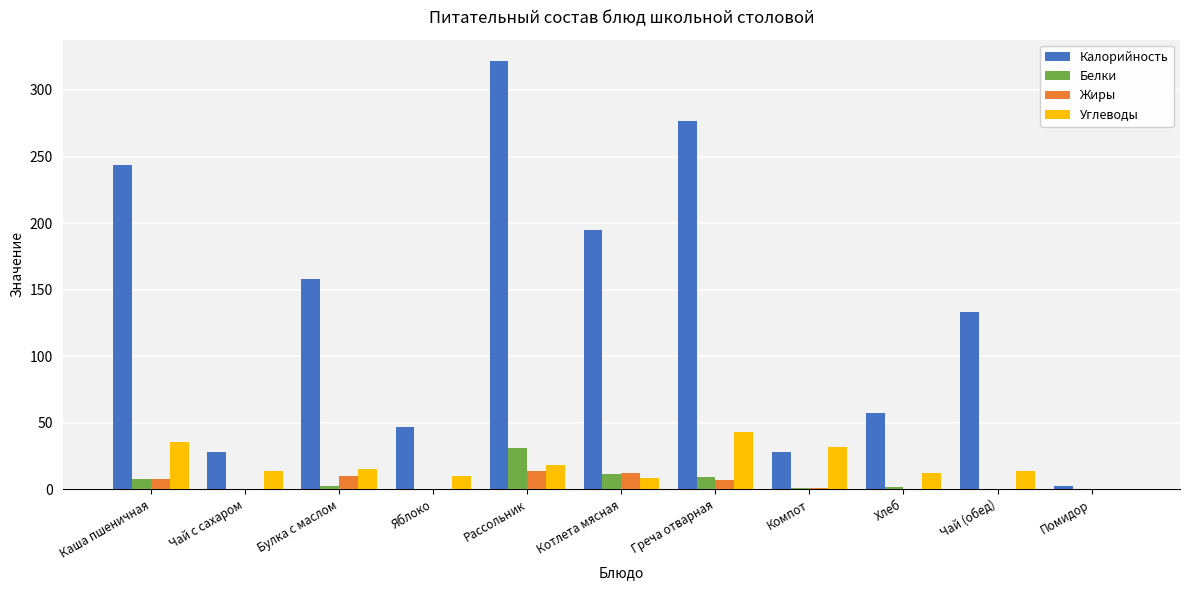

Between Рассольник and Чай (обед), which series saw the biggest shift?

Калорийность